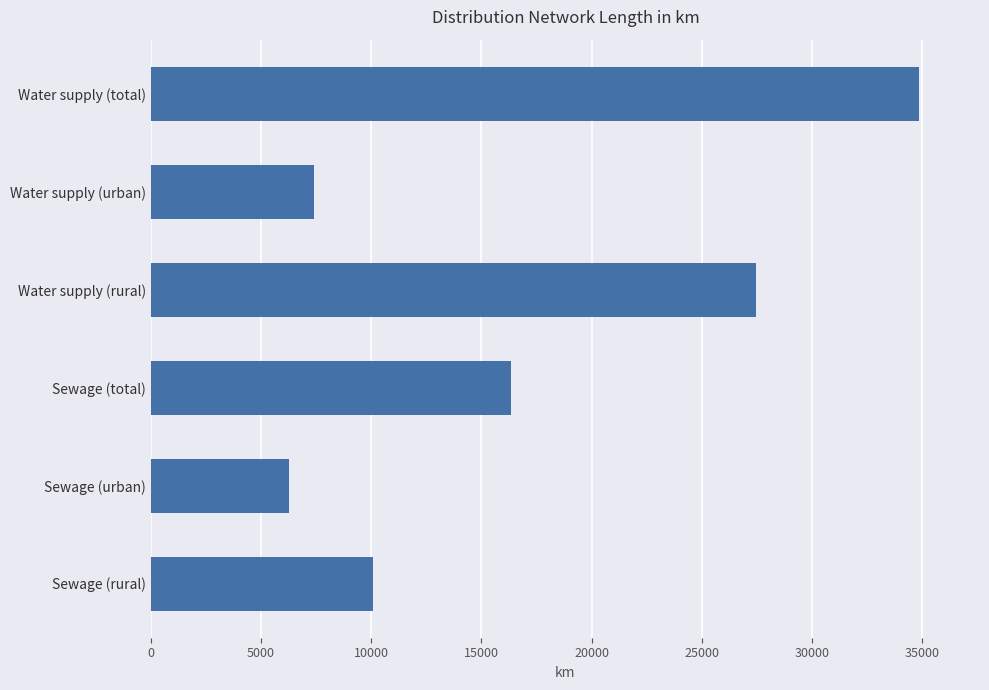

What is the sum of all values?

102401.0